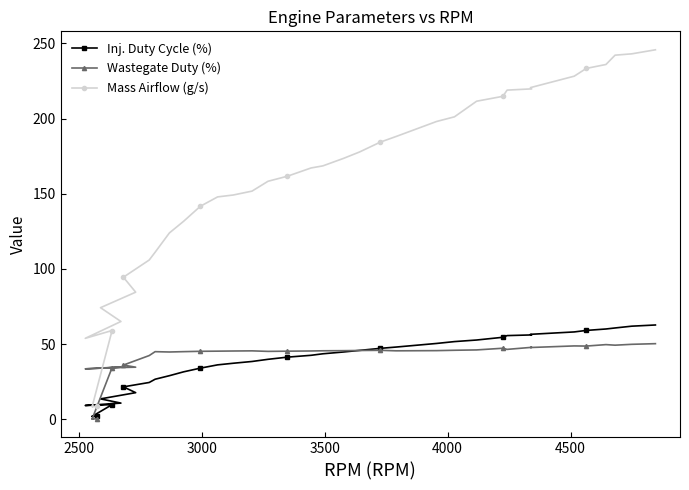

Which series has the widest spread of values?

Mass Airflow (g/s)